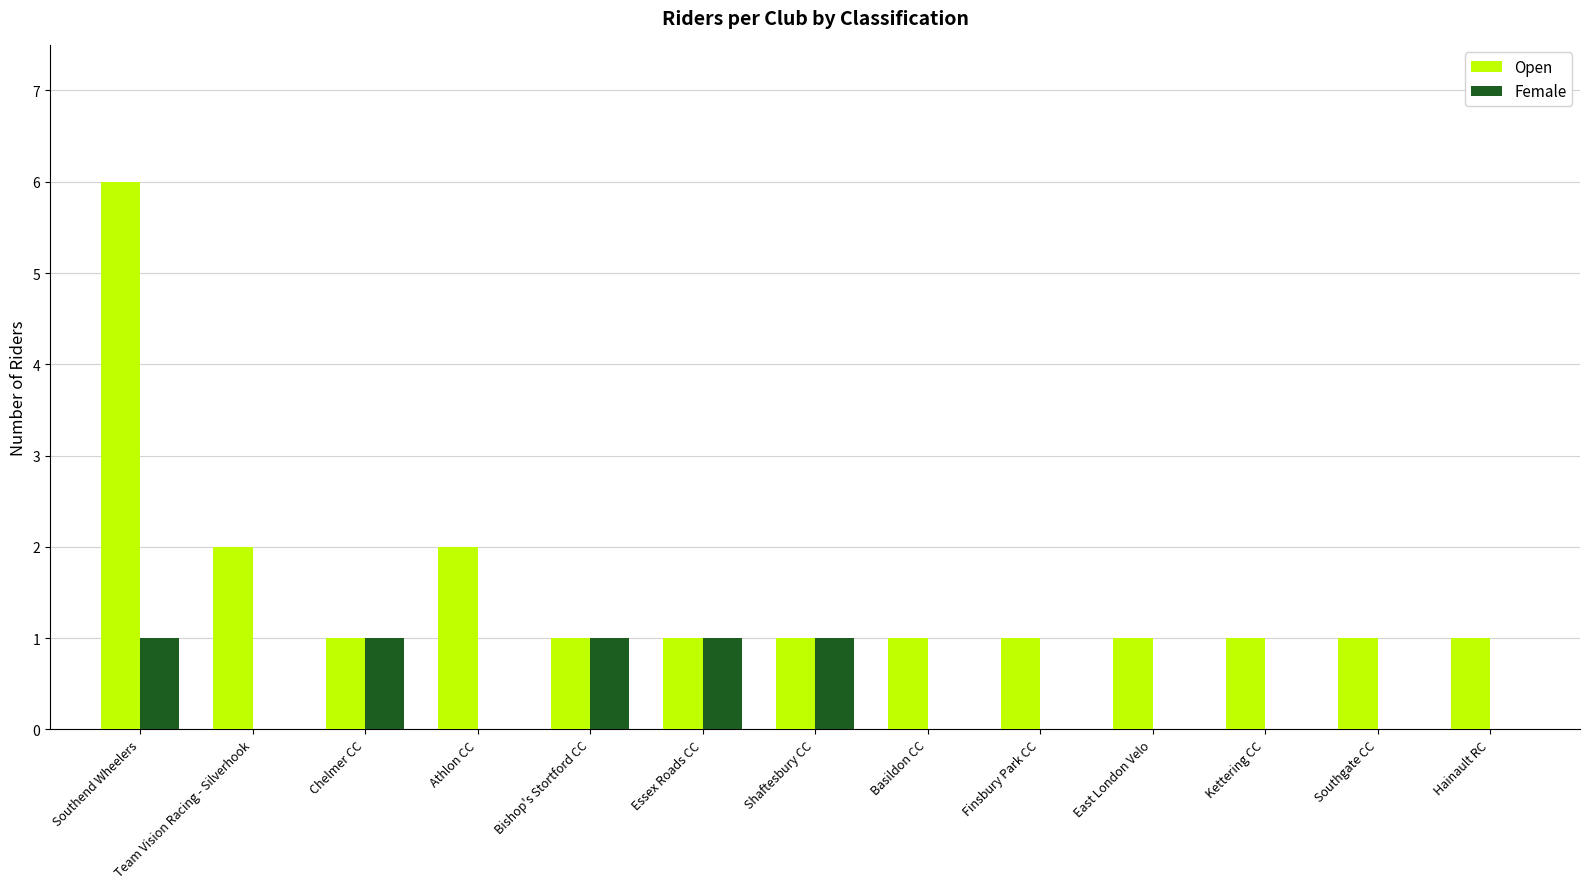

Between Southend Wheelers and Kettering CC, which series saw the biggest shift?

Open